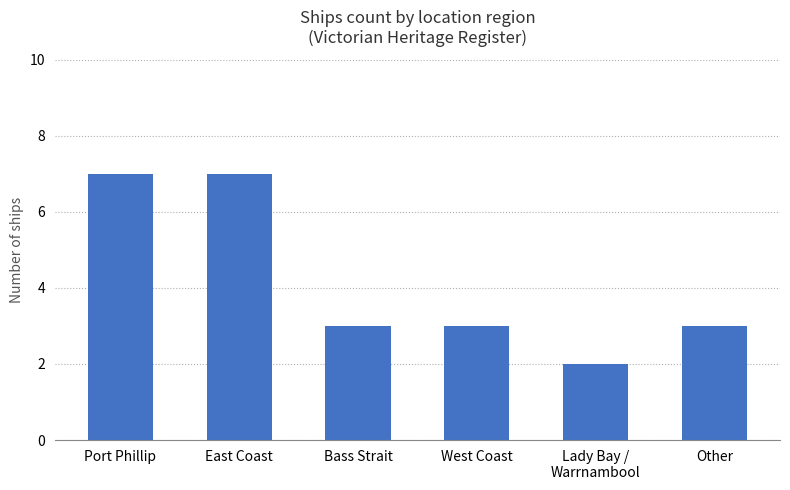

What is the difference between the maximum and minimum values?

5